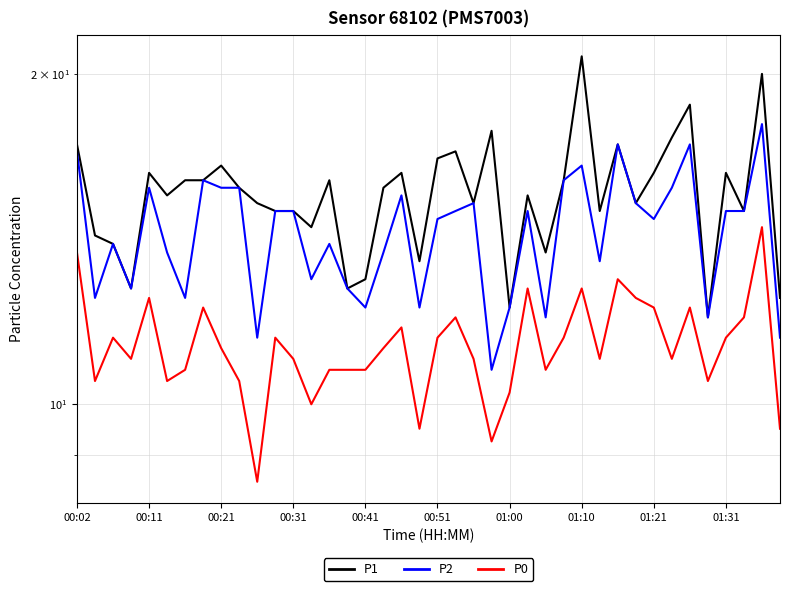

Which has a higher value, 10 or 16?

10